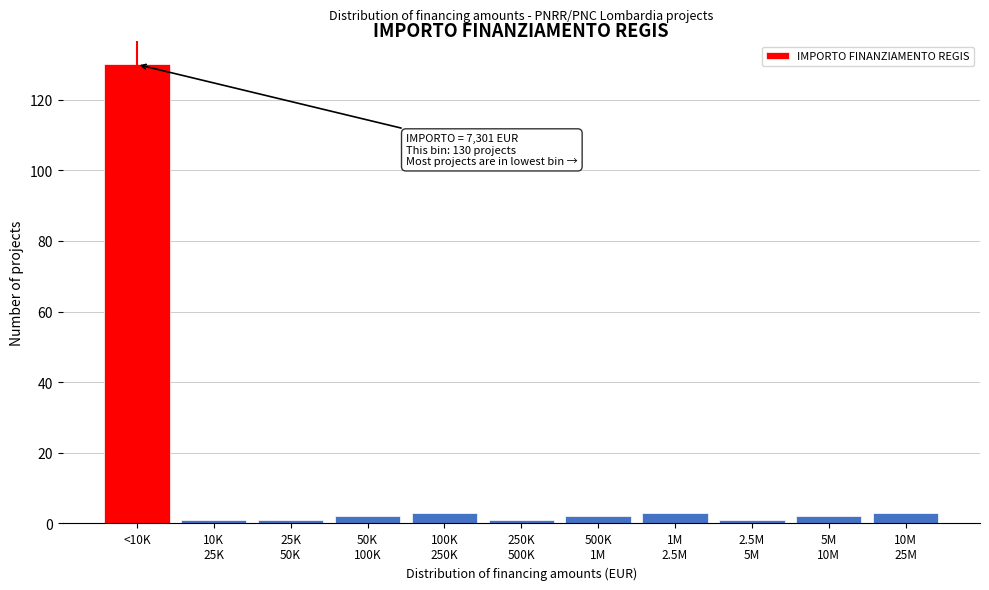

Reading left to right, what are all the values shown in this chart?

130	1	1	2	3	1	2	3	1	2	3